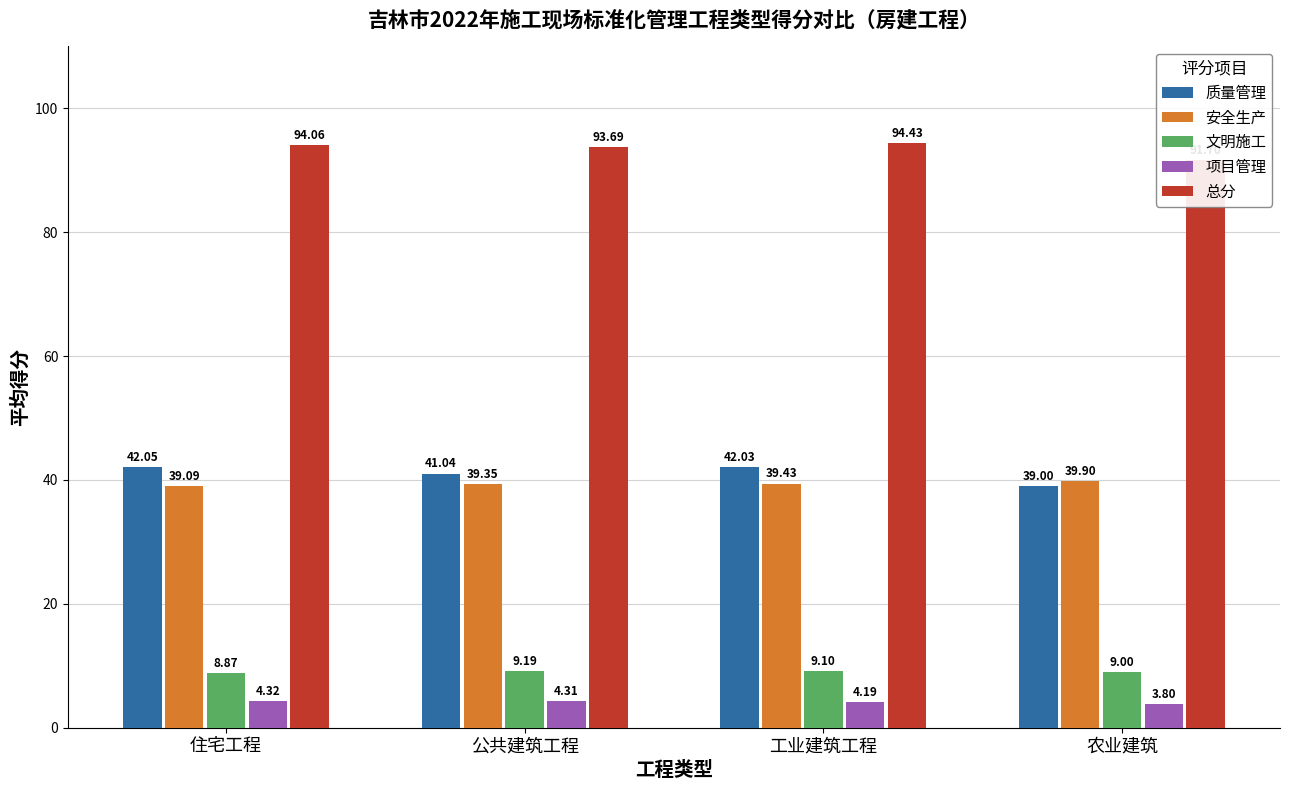

Rank the series at 农业建筑 from lowest to highest value.

项目管理, 文明施工, 质量管理, 安全生产, 总分